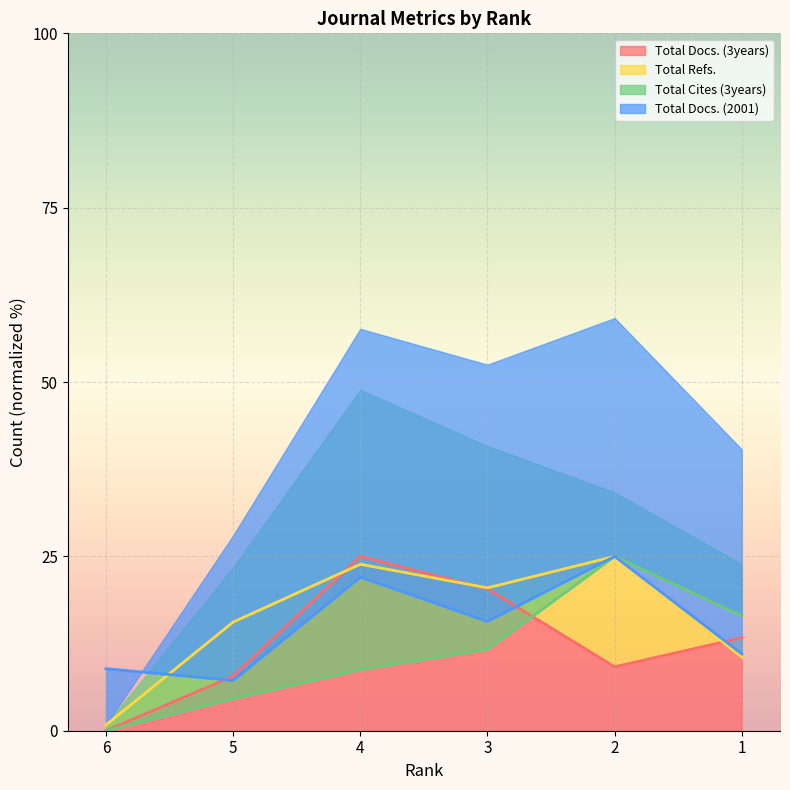

At which label does Total Cites (3years) reach its peak?

2